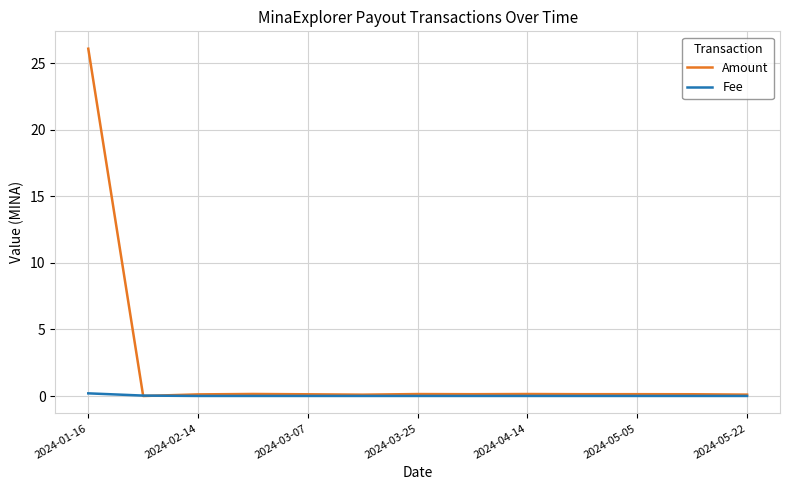

Which series has the largest range (max minus min)?

Amount